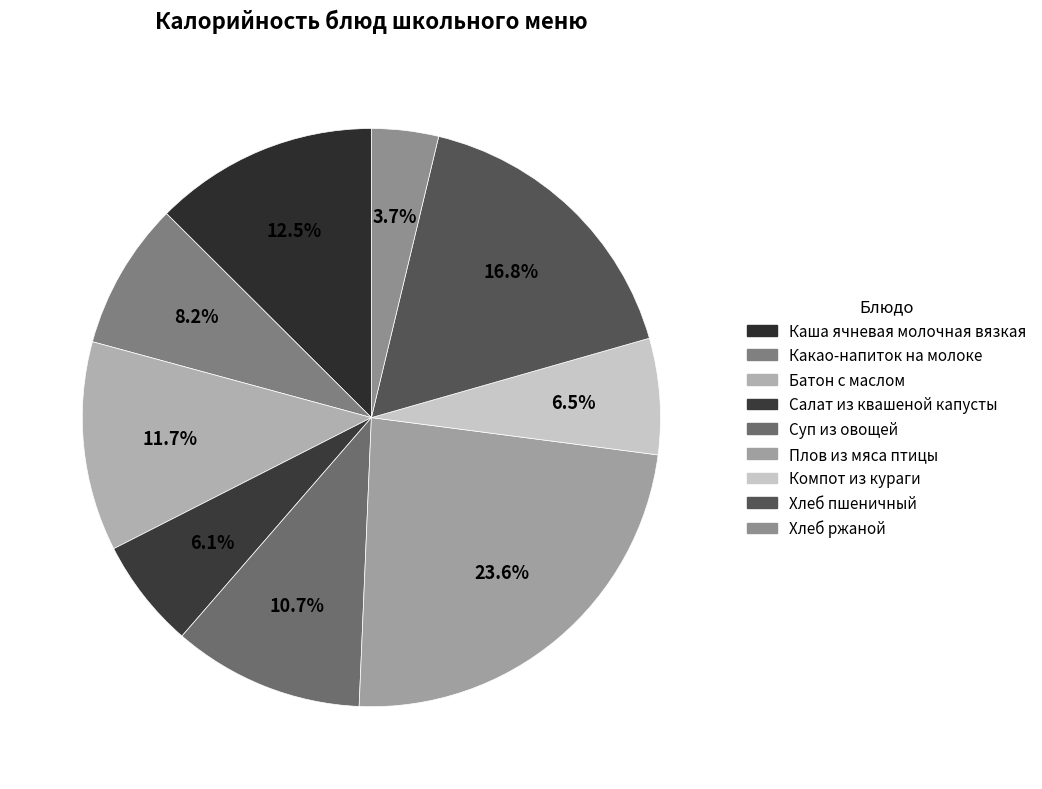

True or false: Батон с маслом accounts for 12% of the total.

True